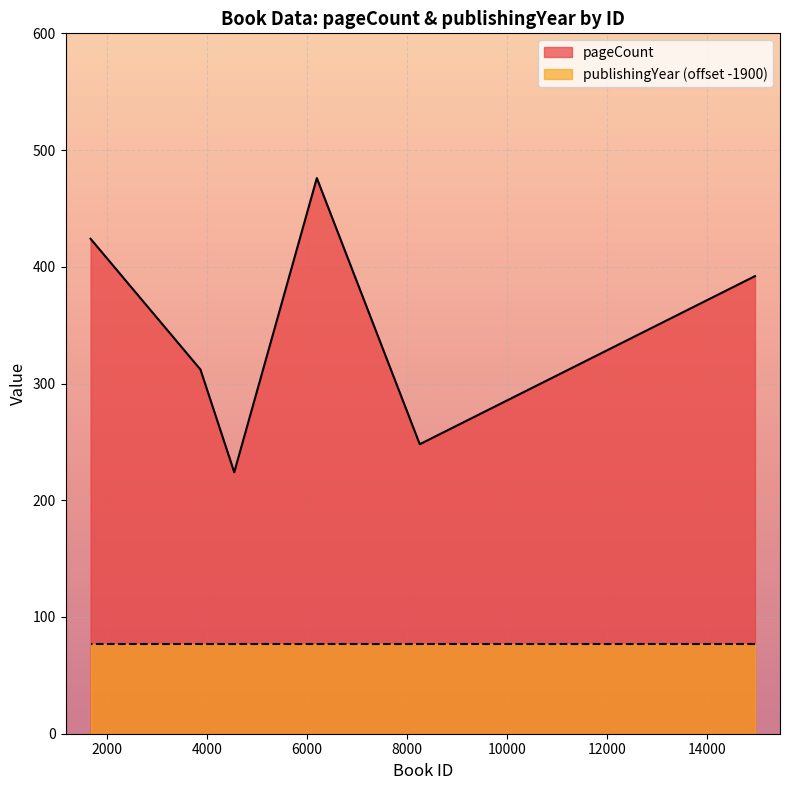

Where is the first local maximum?

6198